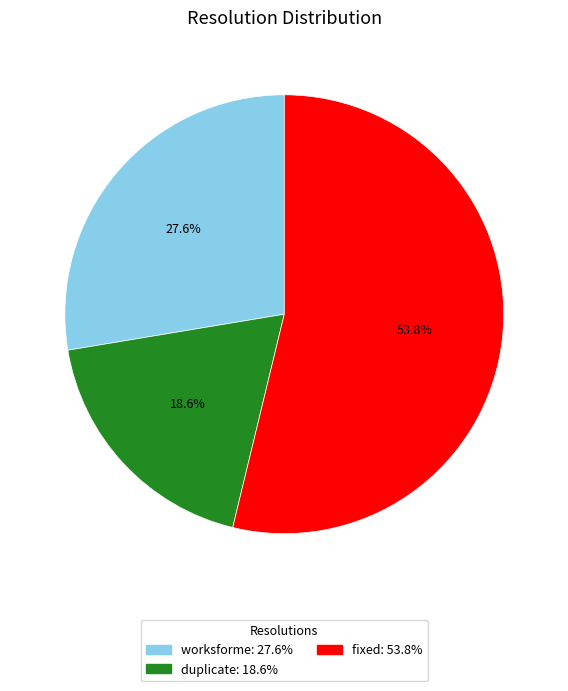

Rank the categories by value from lowest to highest.

duplicate, worksforme, fixed